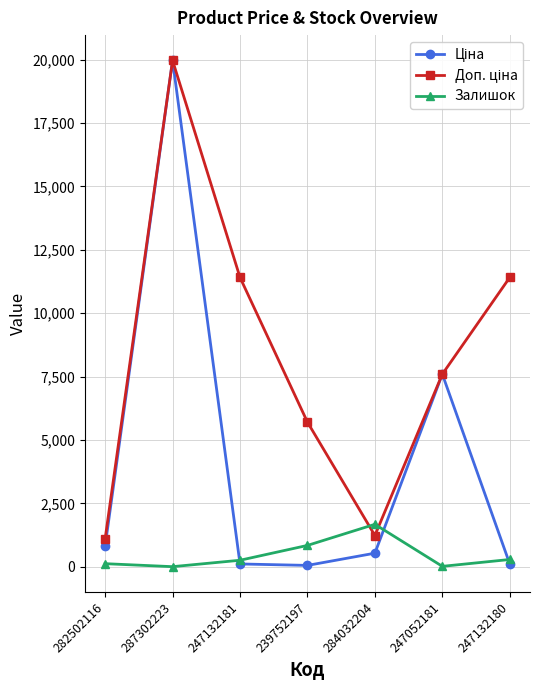

What is the label of the 5th point from the left?

284032204